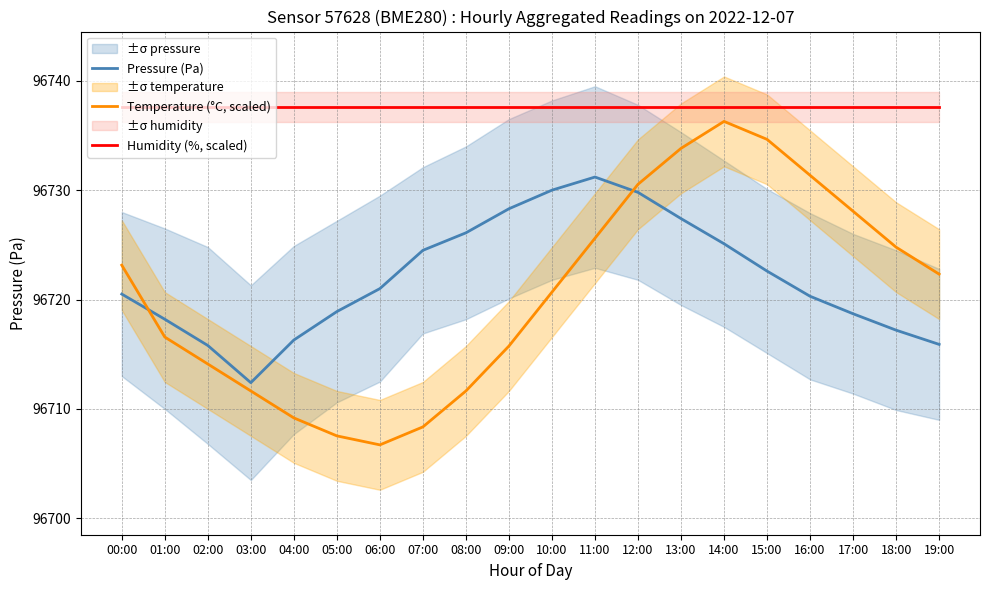

What is the minimum value for Humidity (%, scaled)?

96737.6